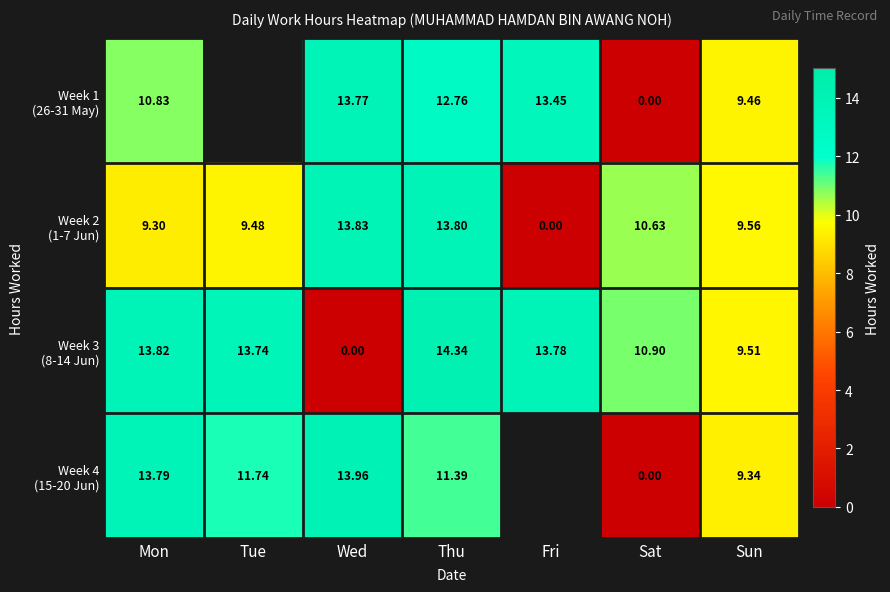

Which series has the largest range (max minus min)?

Week 3 (8-14 Jun)